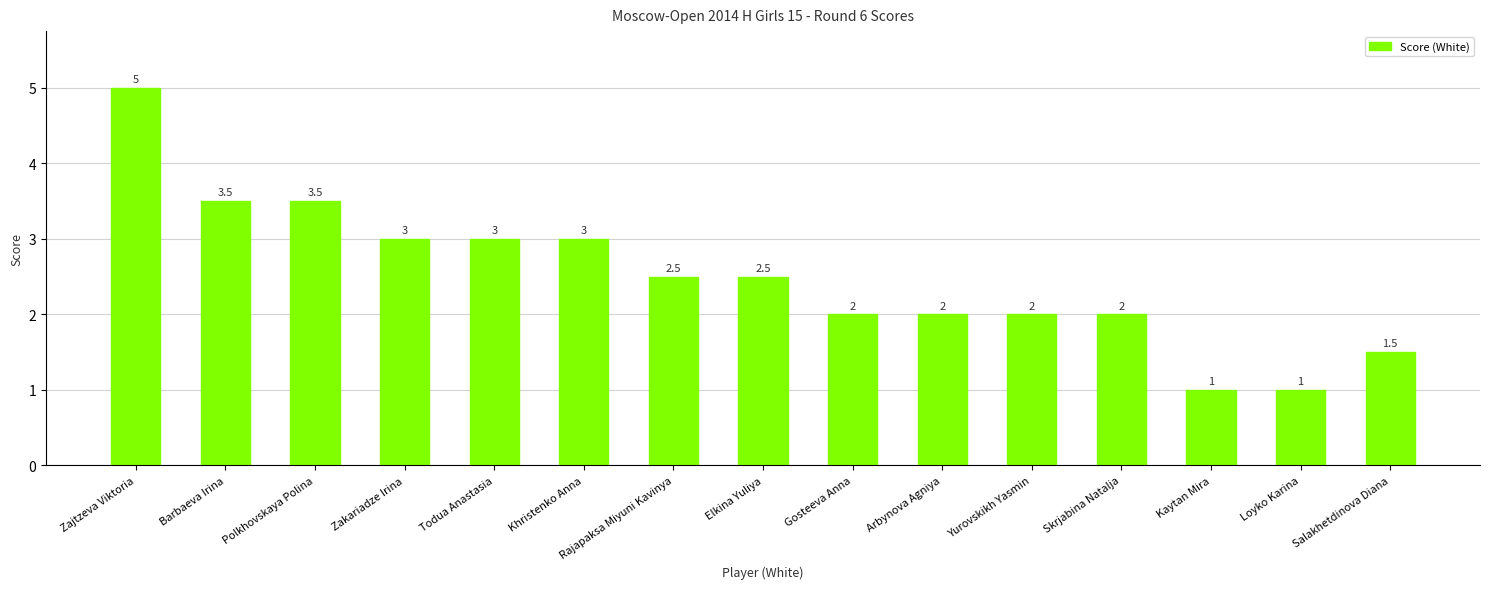

Reading left to right, transcribe all the data shown in this chart.

5.0	3.5	3.5	3.0	3.0	3.0	2.5	2.5	2.0	2.0	2.0	2.0	1.0	1.0	1.5